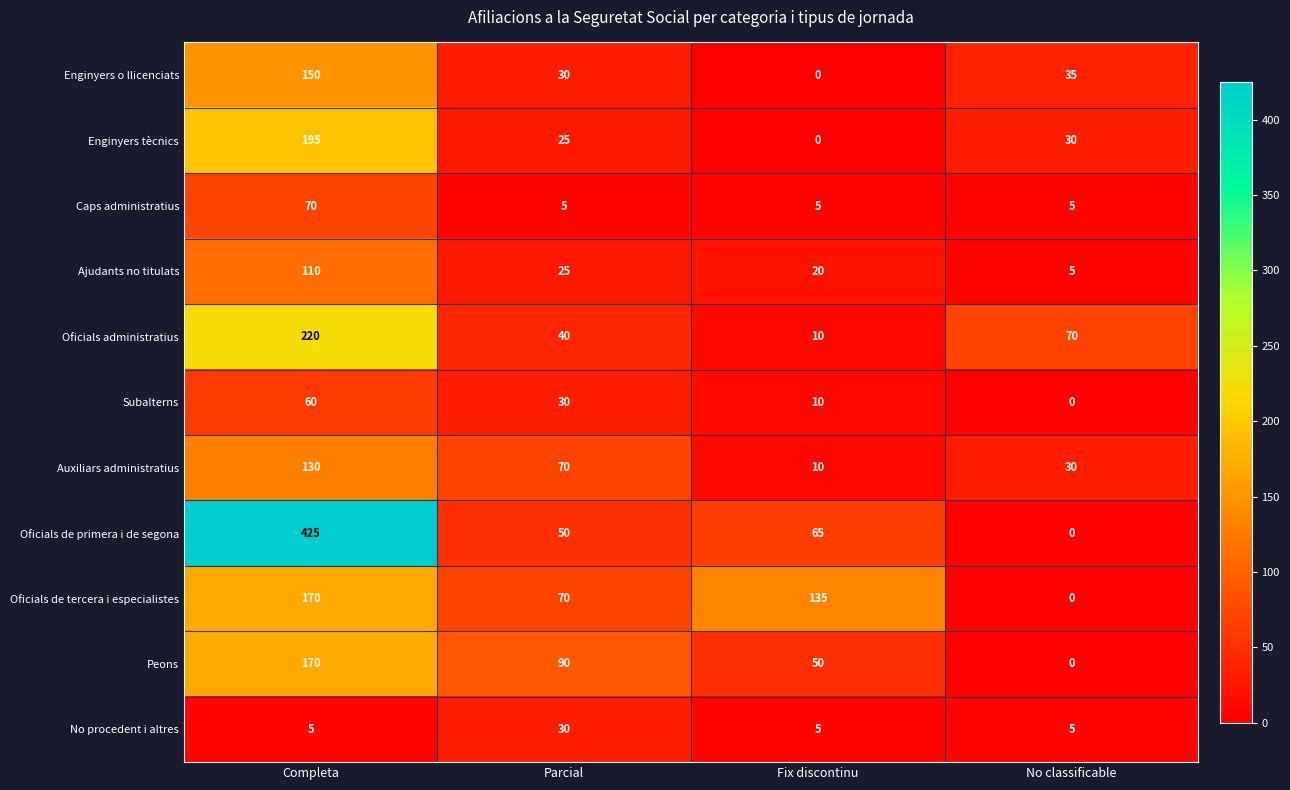

What is the difference between the highest and lowest values at Fix discontinu?

135